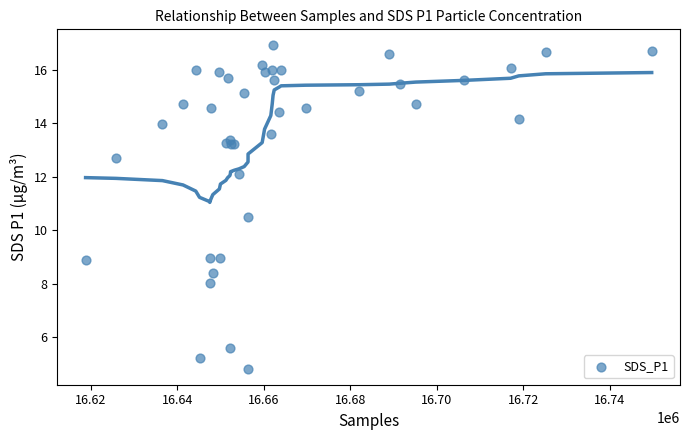

What Y value in the scatter plot is closest to 10?

10.5